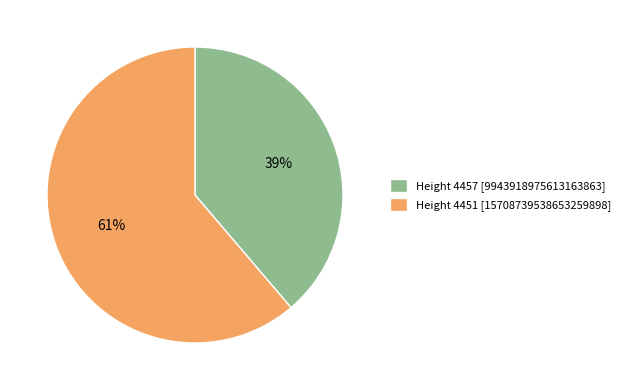

True or false: Height 4451 [15708739538653259898] accounts for 61% of the total.

True